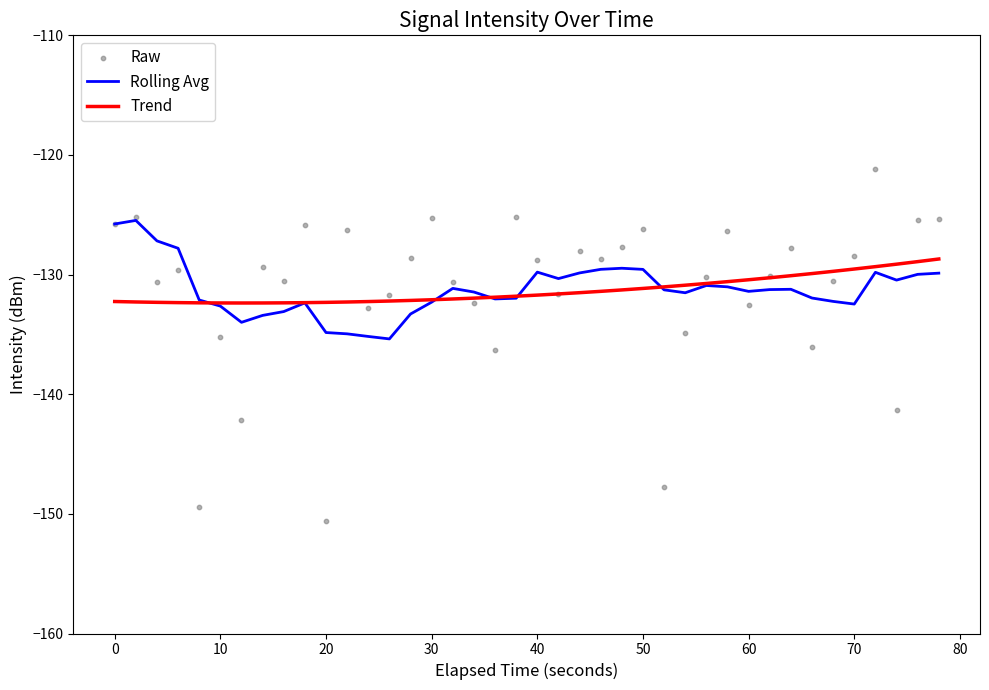

What is the maximum value for Trend?

-128.7